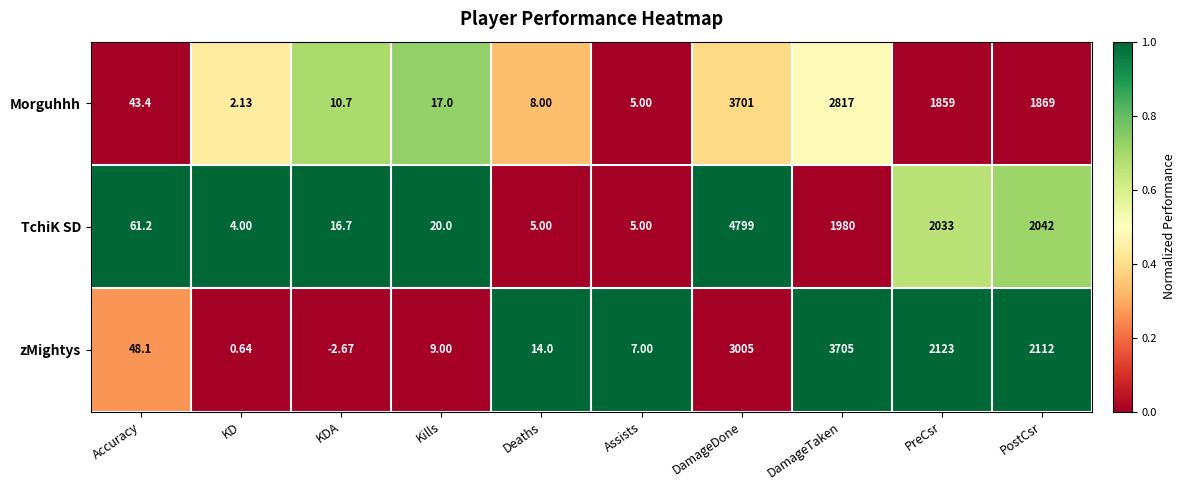

Which series has the widest spread of values?

TchiK SD